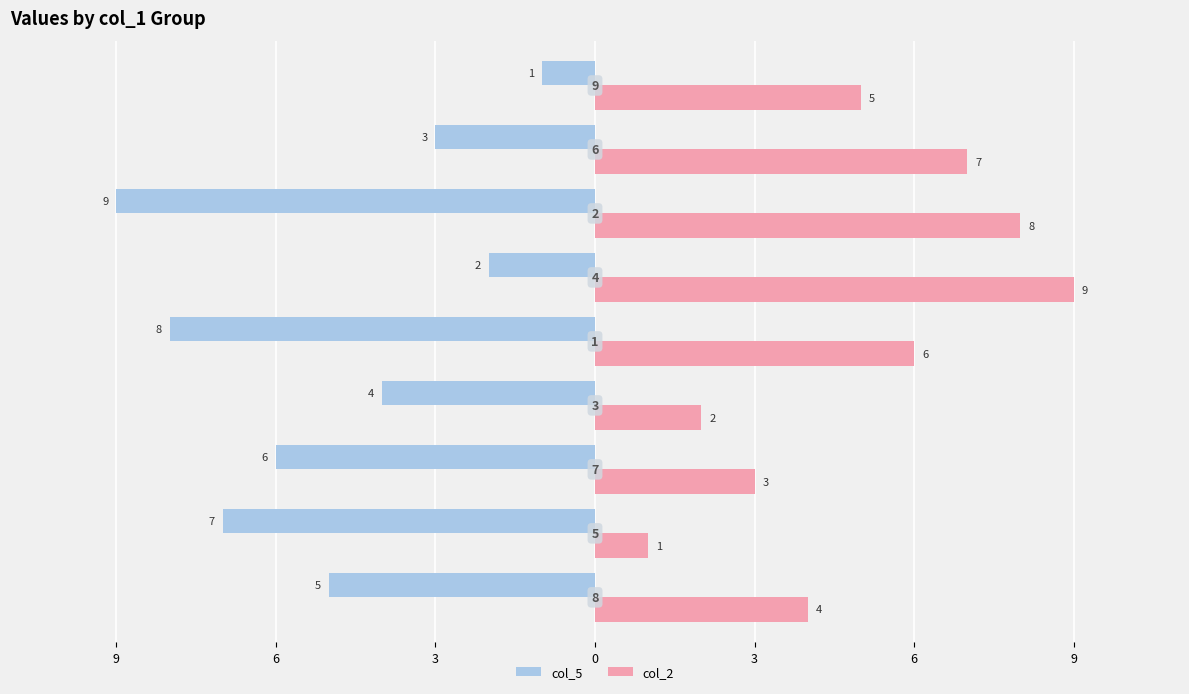

What are all the series names shown in the legend?

col_5, col_2